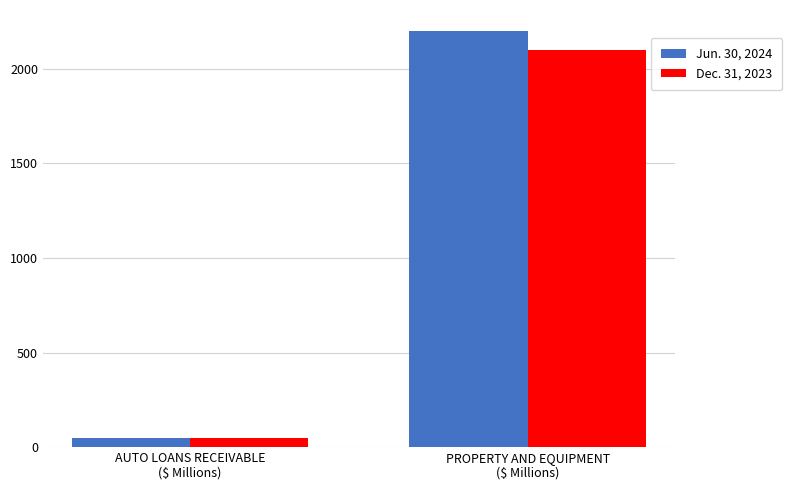

What is the total value across all series at PROPERTY AND EQUIPMENT
($ Millions)?

4300.0